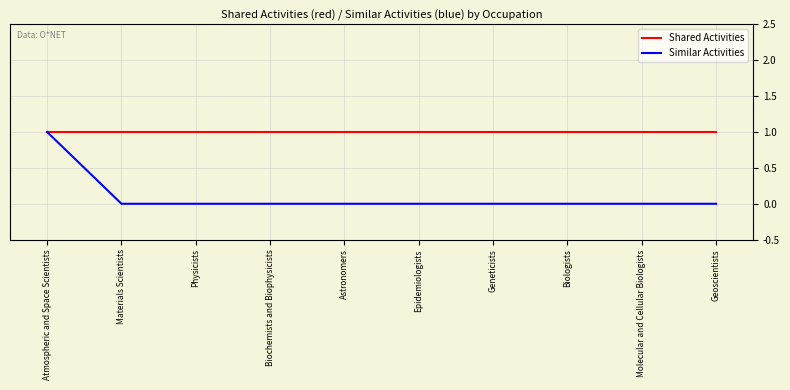

Is it true that Similar Activities equals 1 at Atmospheric and Space Scientists?

True